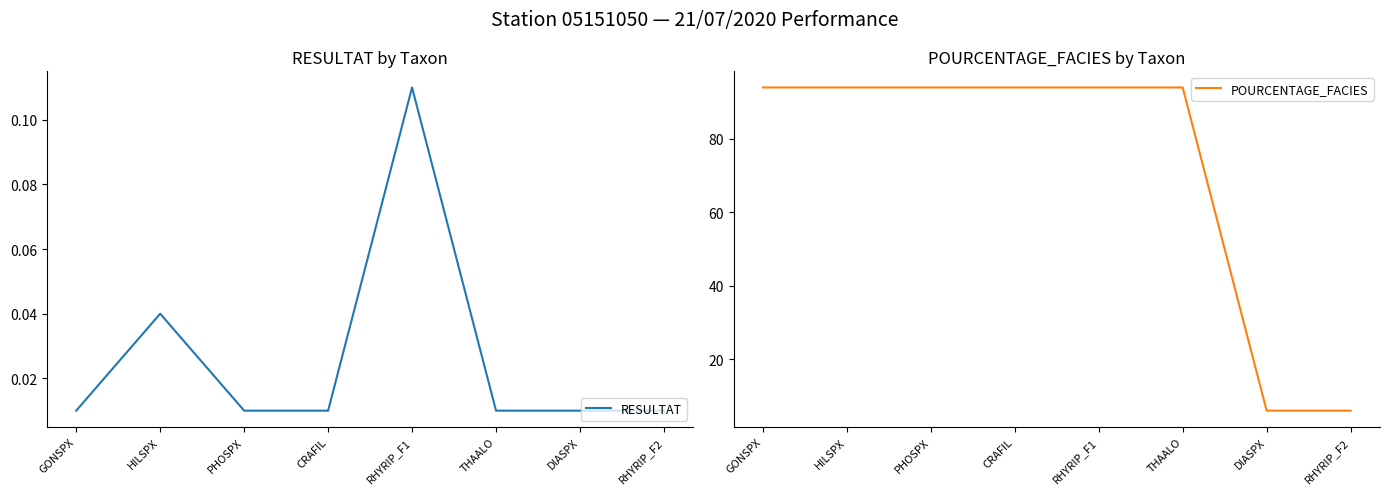

Between HILSPX and RHYRIP_F1, which series saw the biggest shift?

RESULTAT